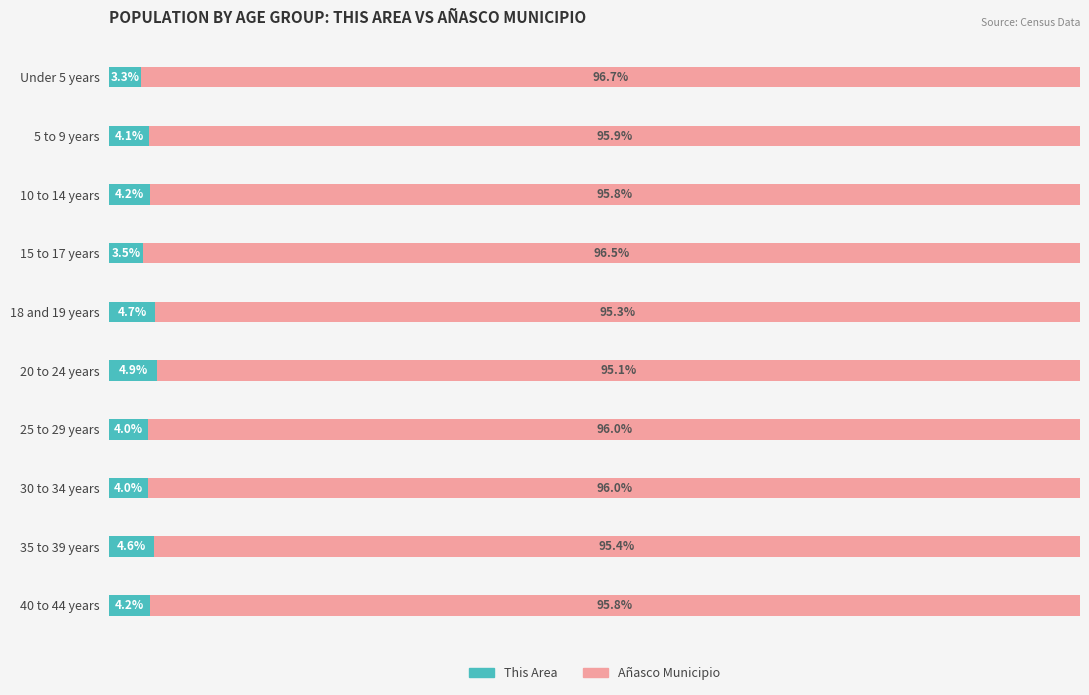

At which label does This Area reach its minimum?

Under 5 years